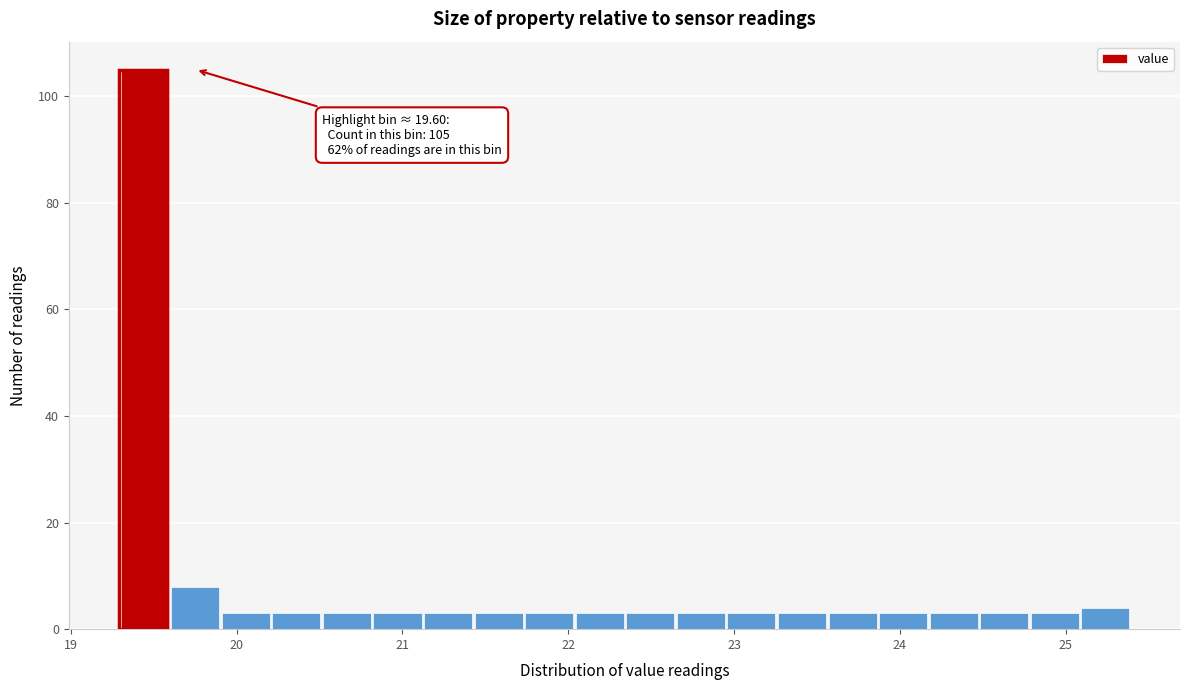

Around what value on the x-axis is the tallest bar? Give the approximate position of its centre, as read against the axis.

19.4